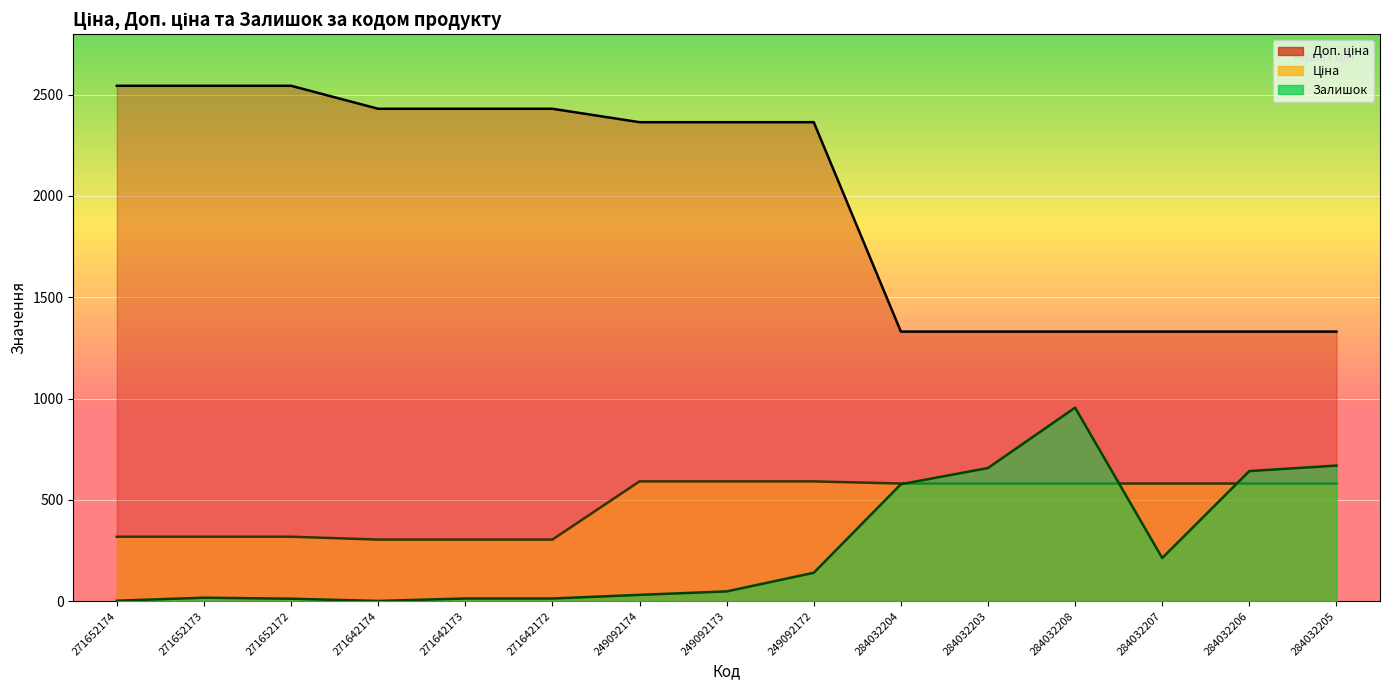

Which series changed the most between 271642173 and 271642172?

Ціна